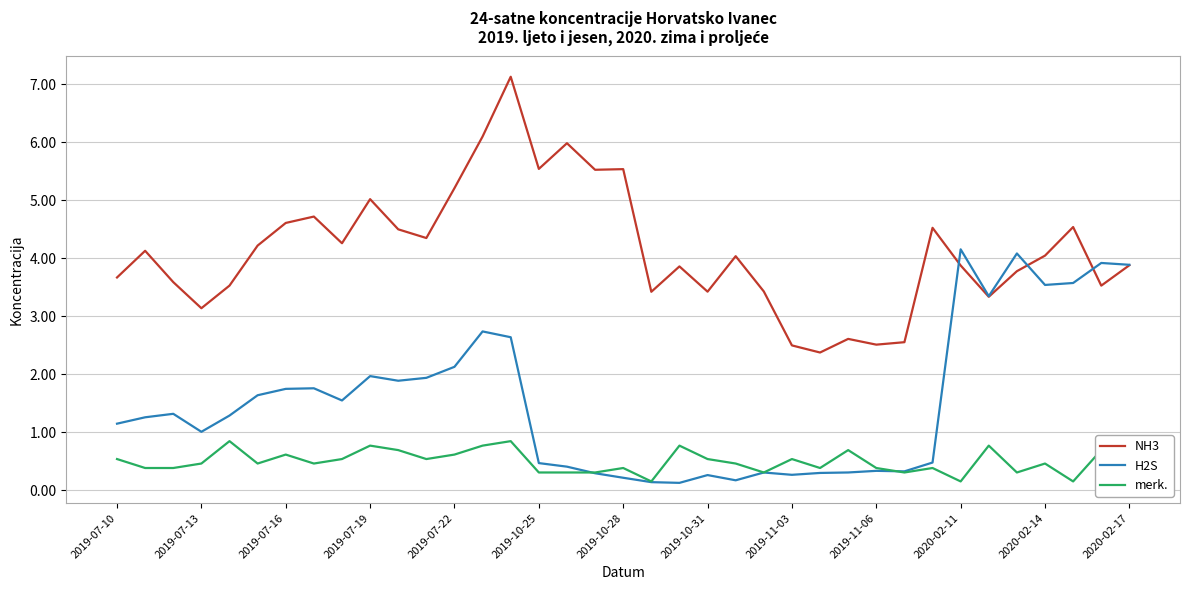

What is the greatest value displayed?

7.1